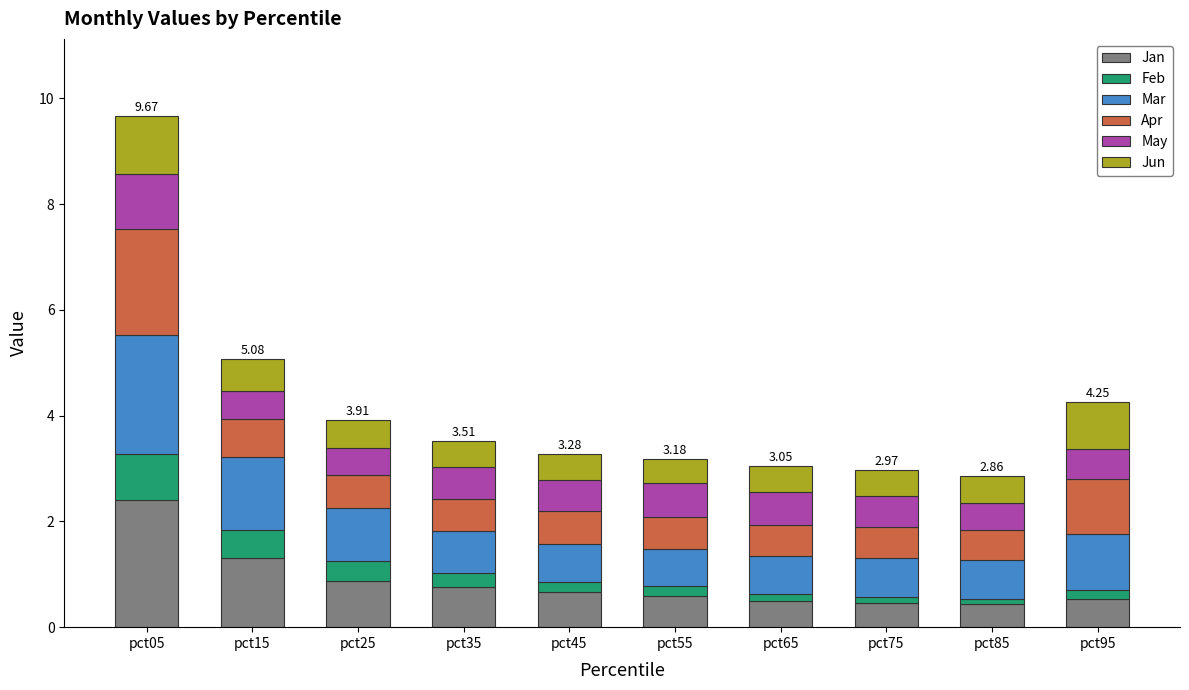

How many distinct data groups are displayed?

6